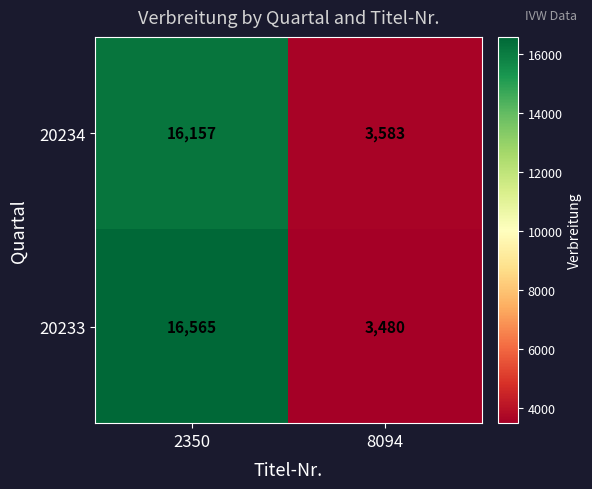

How many series are shown in this chart?

2